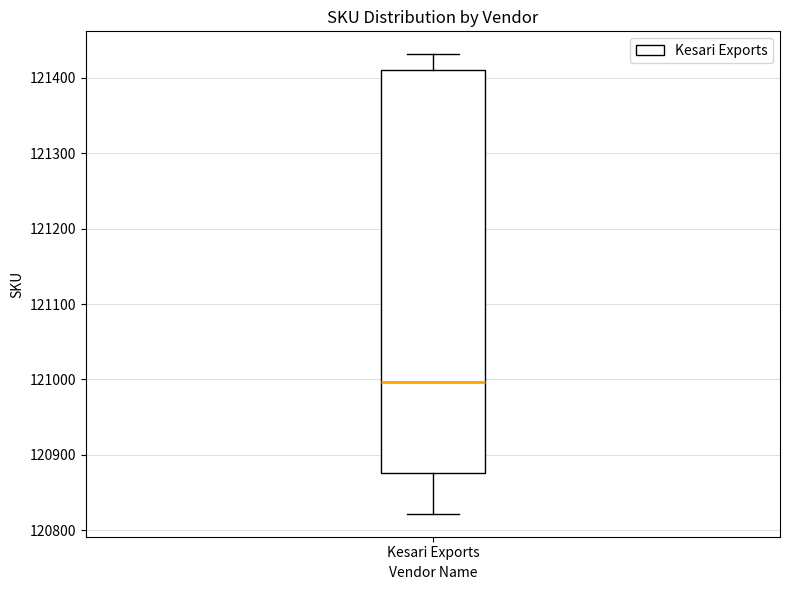

Where does the median line of the box for Kesari Exports sit on the y-axis? The values are not printed on the chart, so give them approximately, as read against the axis.

121000